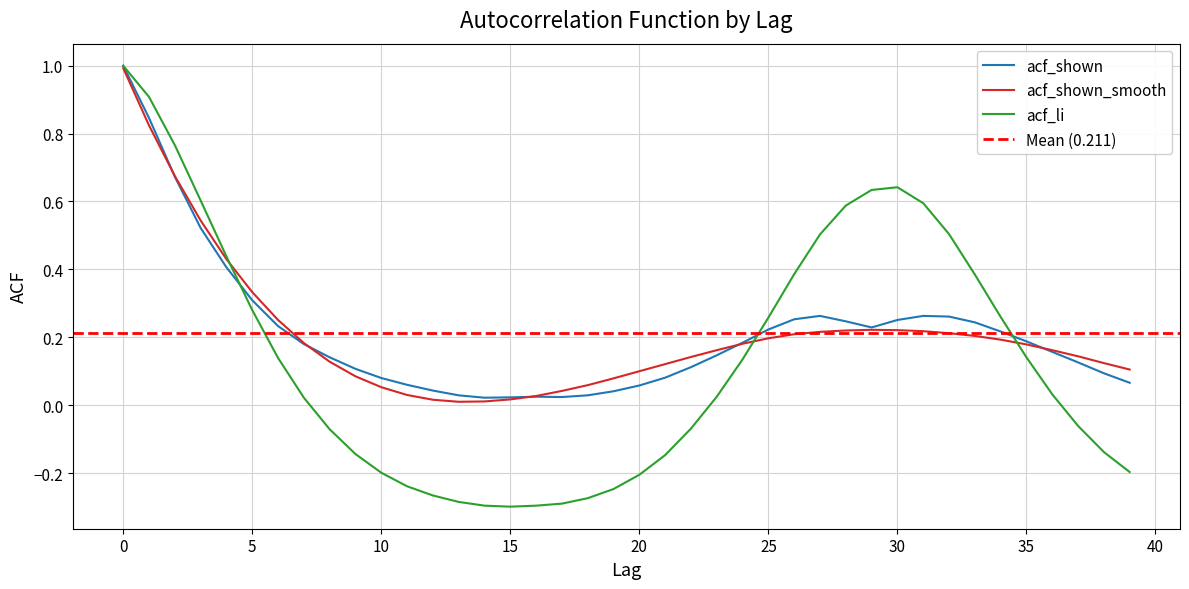

What is the average value of the acf_shown_smooth series?

0.2